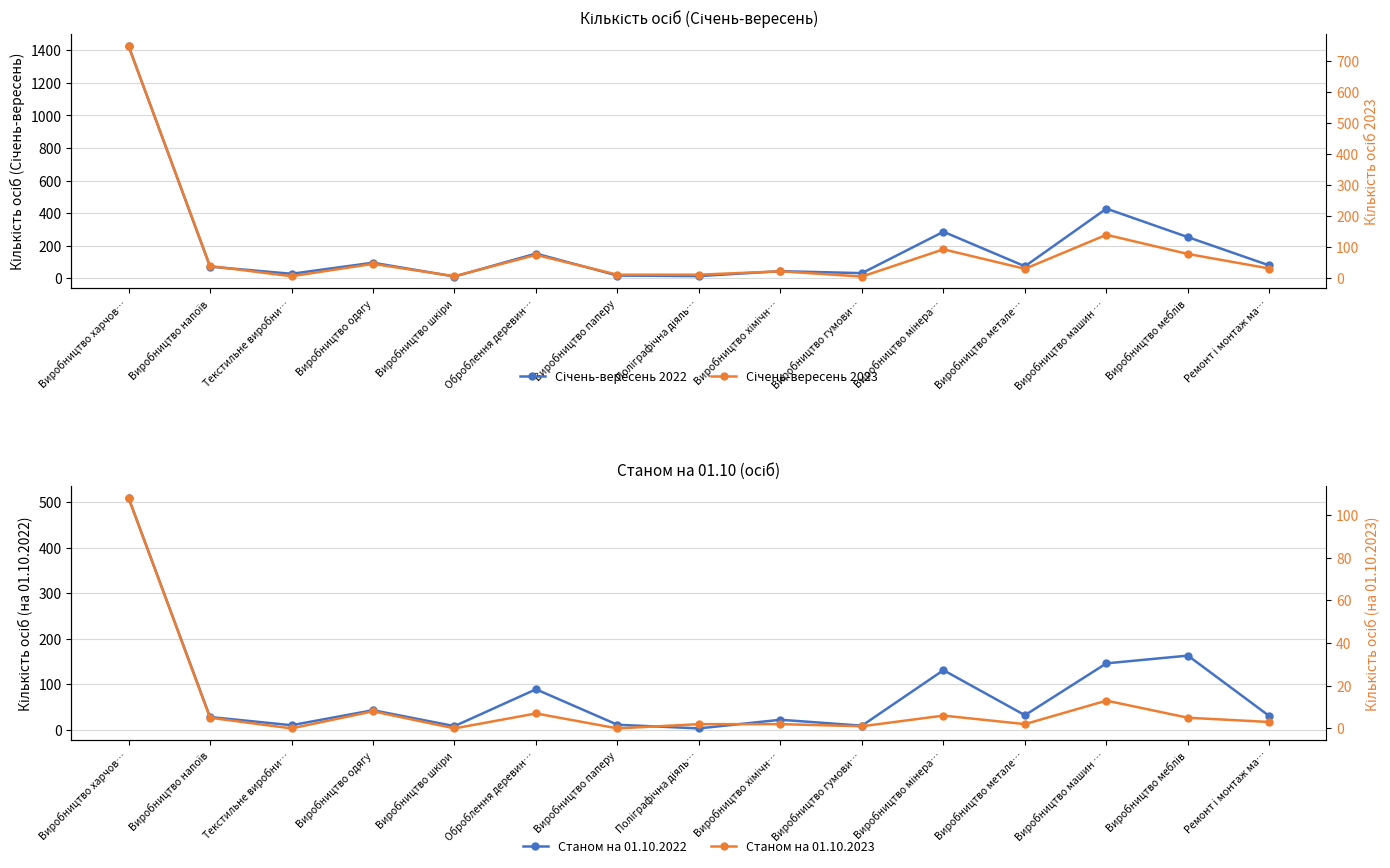

What is the spread (max minus min) of values at Виробництво гумови…?

31